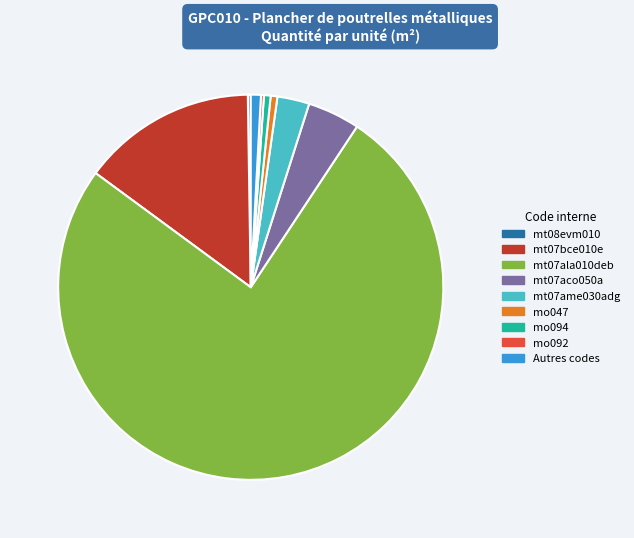

Does any single category account for the majority?

Yes